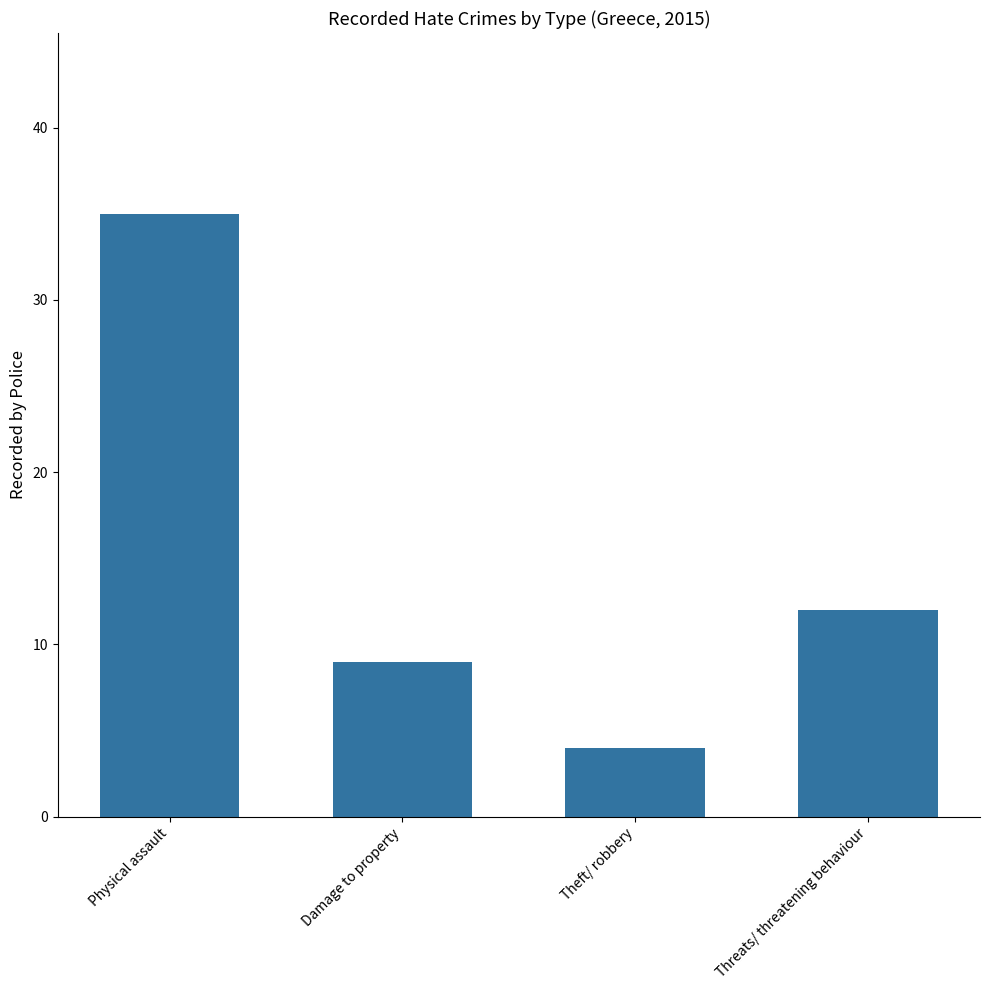

Rank the categories by value from lowest to highest.

Theft/ robbery, Damage to property, Threats/ threatening behaviour, Physical assault